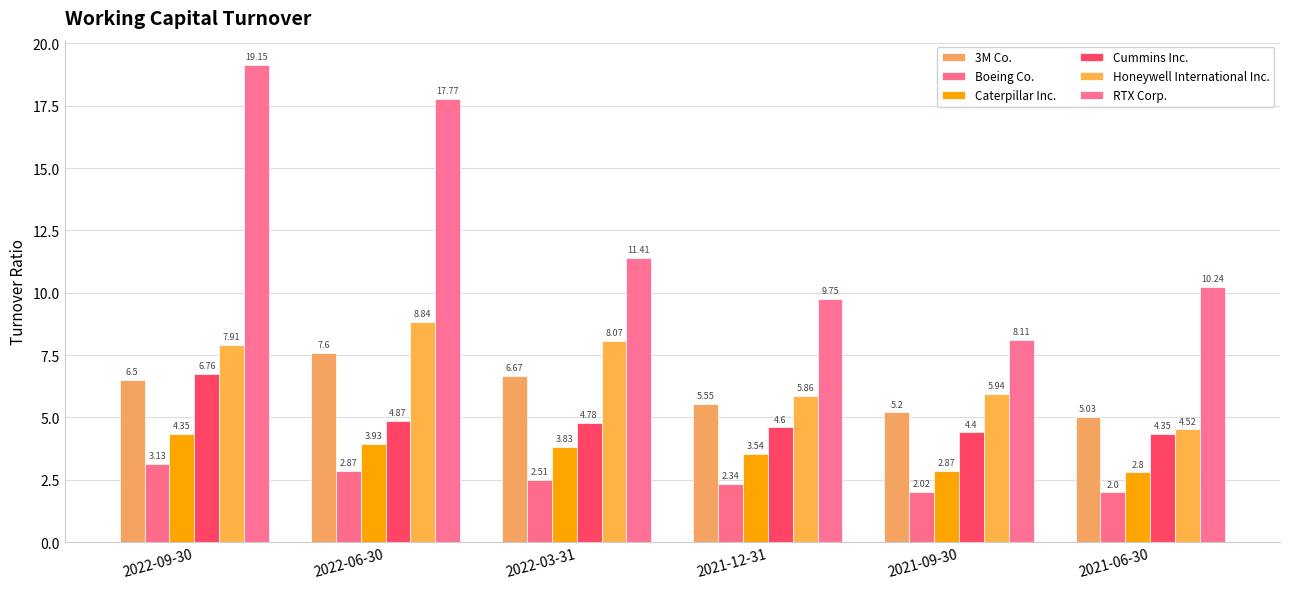

How many values in the RTX Corp. series are below 11?

3